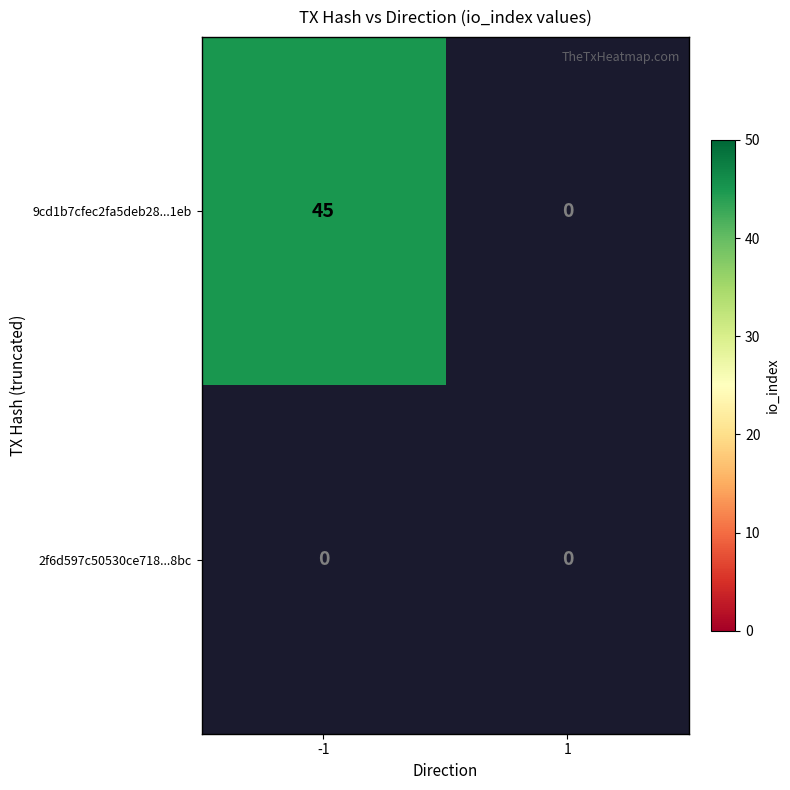

Count the 9cd1b7cfec2fa5deb280900004377dee124c1eb values in the range -1 to 45.

2